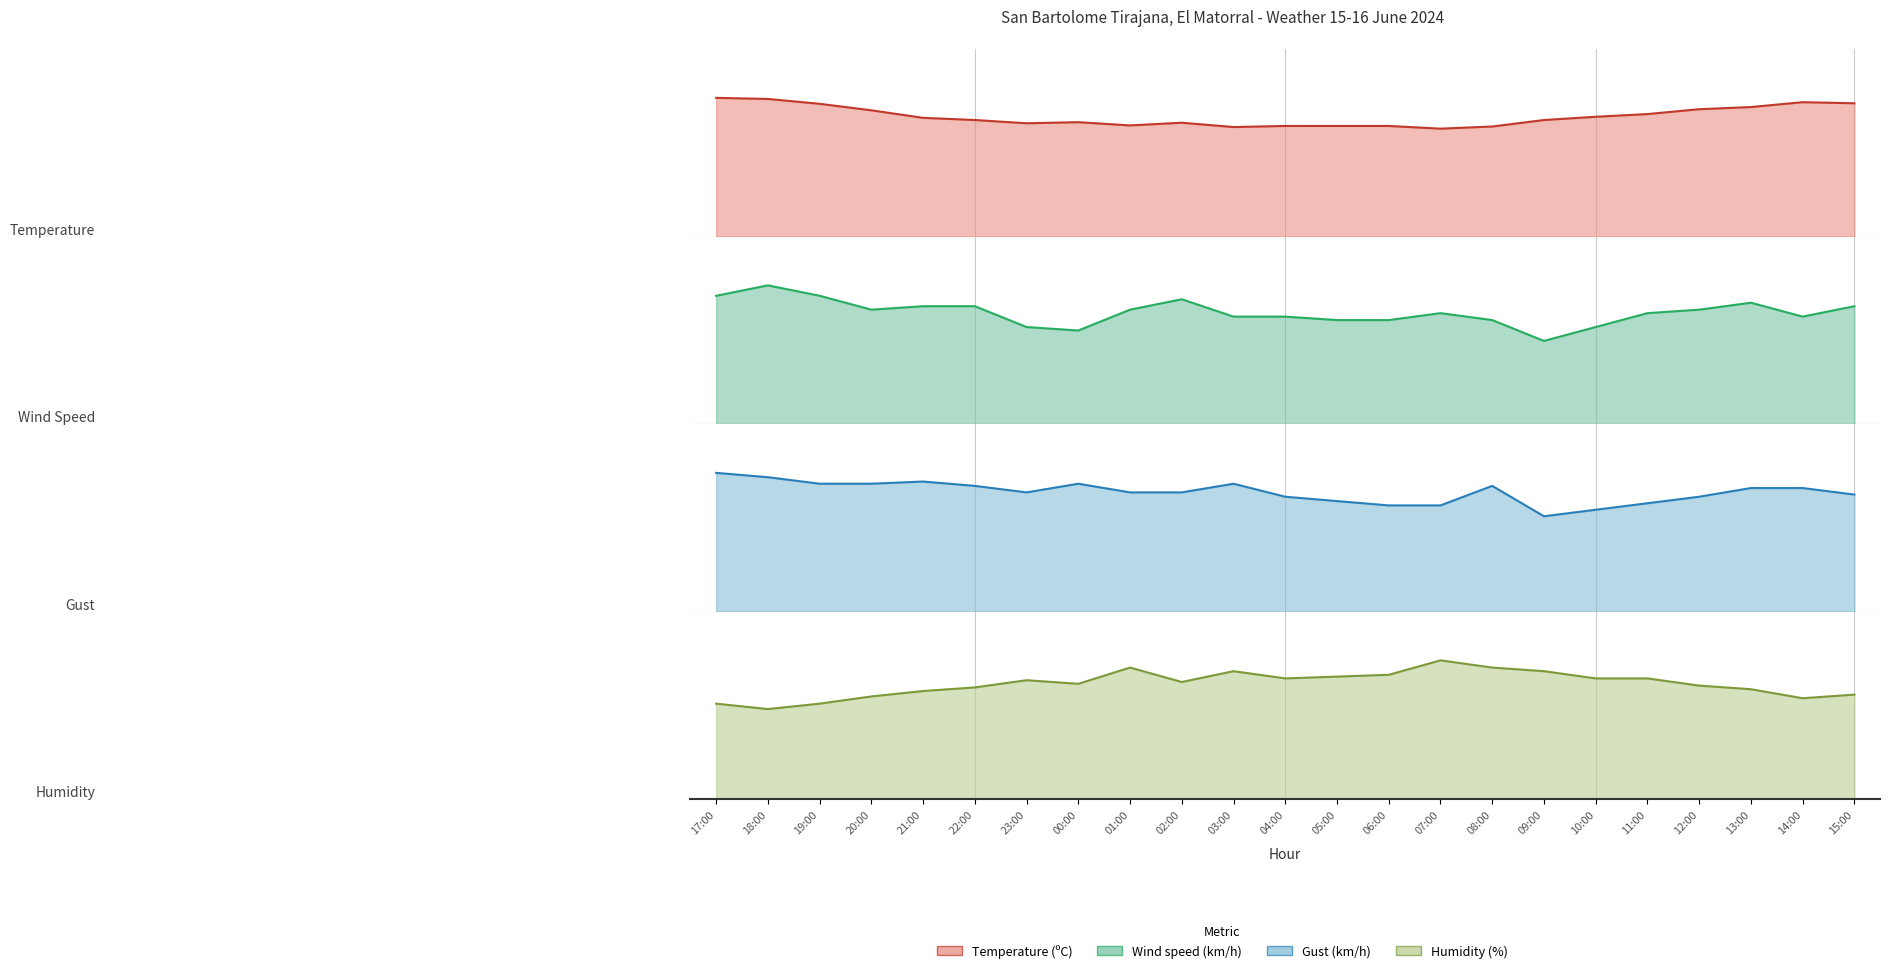

Which label corresponds to the largest value in the chart?

07:00